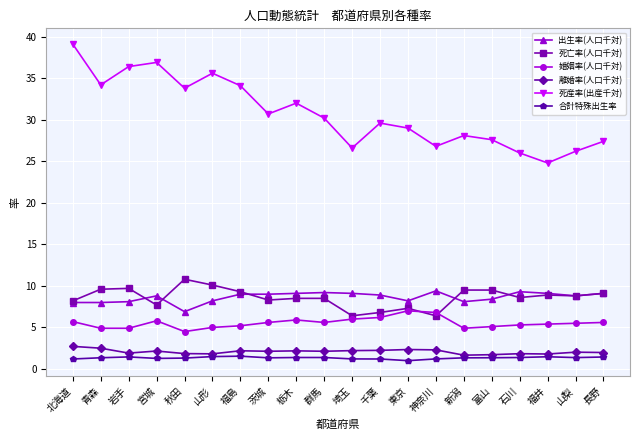

What is the sum of all 離婚率(人口千対) values?

41.7